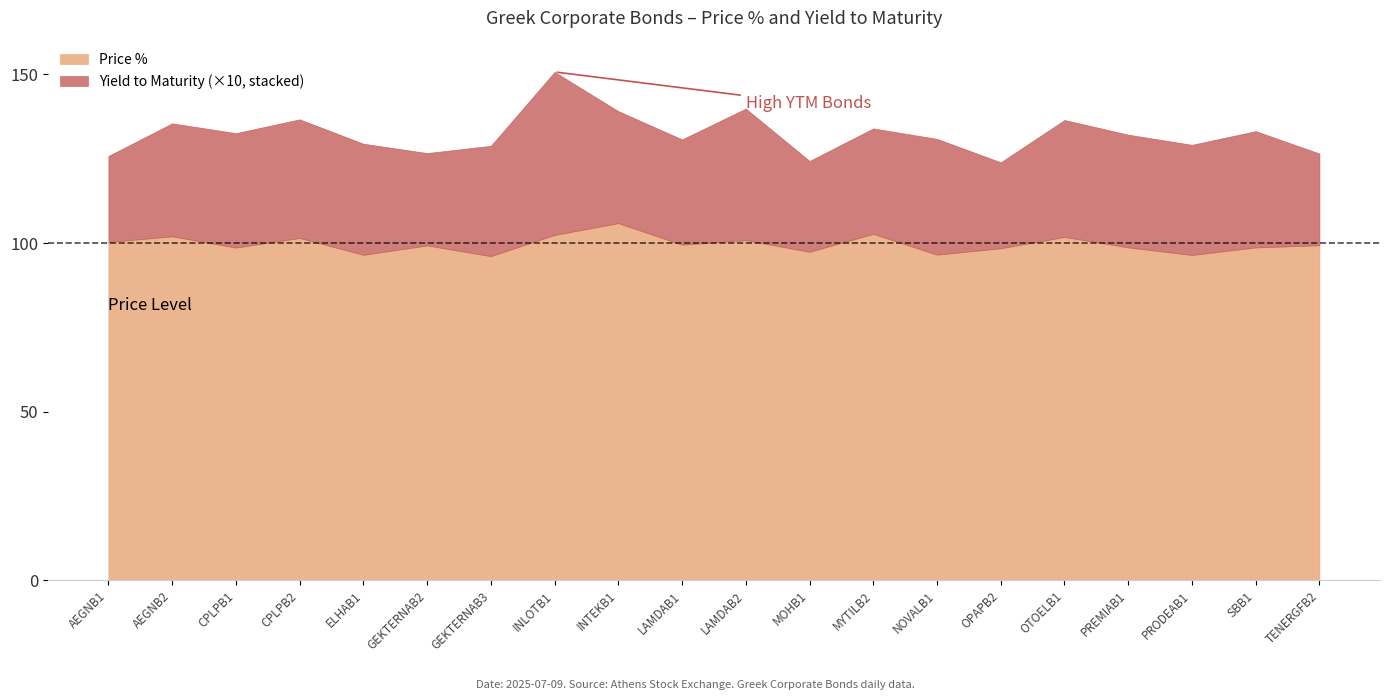

What is the difference between the Yield to Maturity values at INTEKB1 and OTOELB1?

0.1